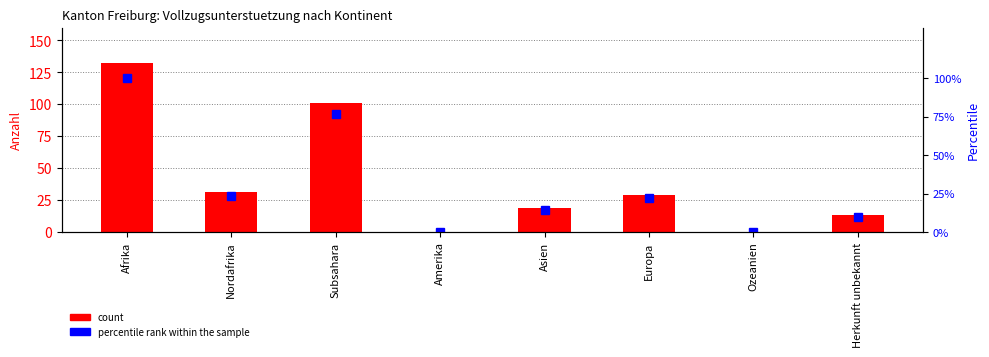

How many groups of bars are there?

8